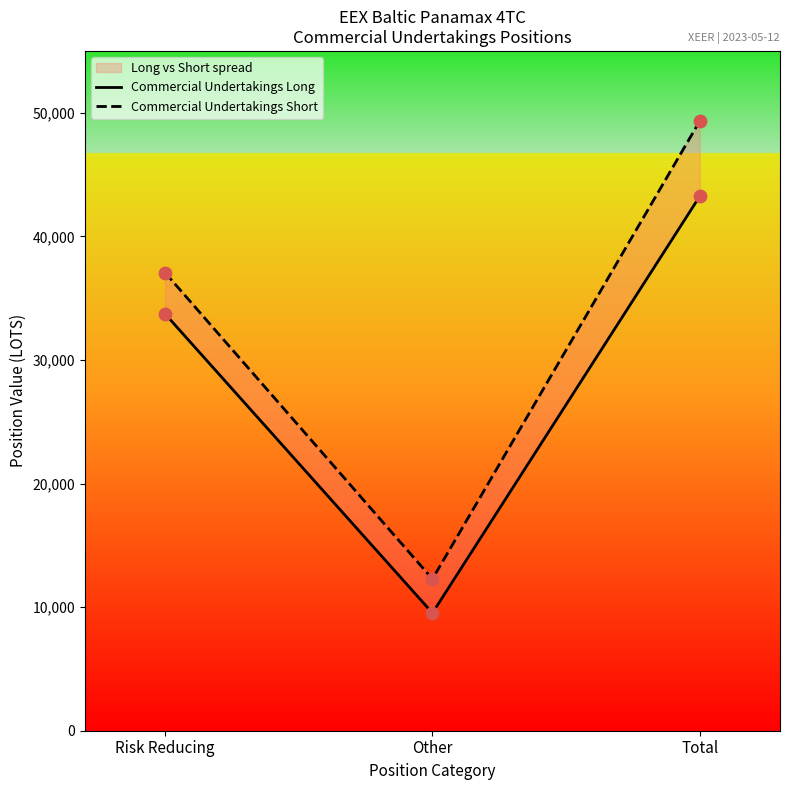

What is the total value across all series at Other?

21800.0